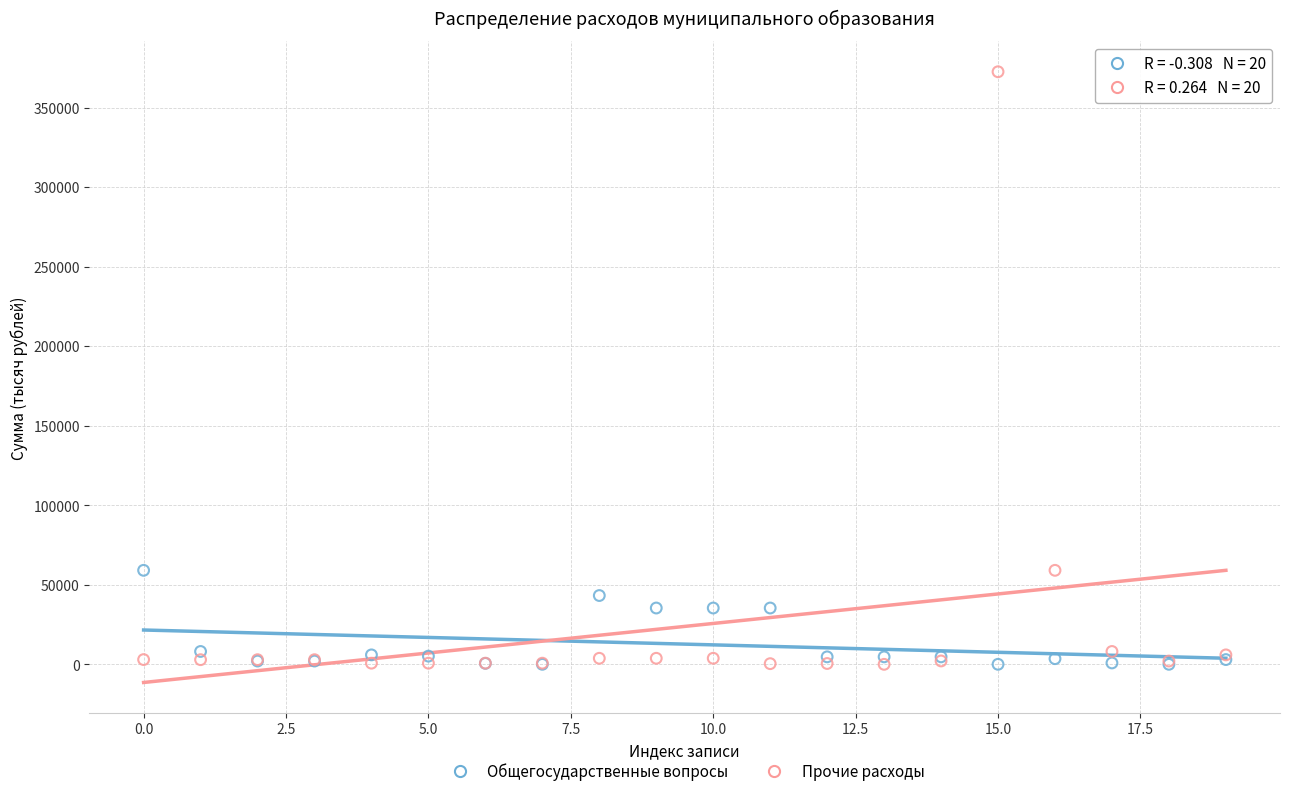

Which series has the widest spread of Y values?

Прочие расходы